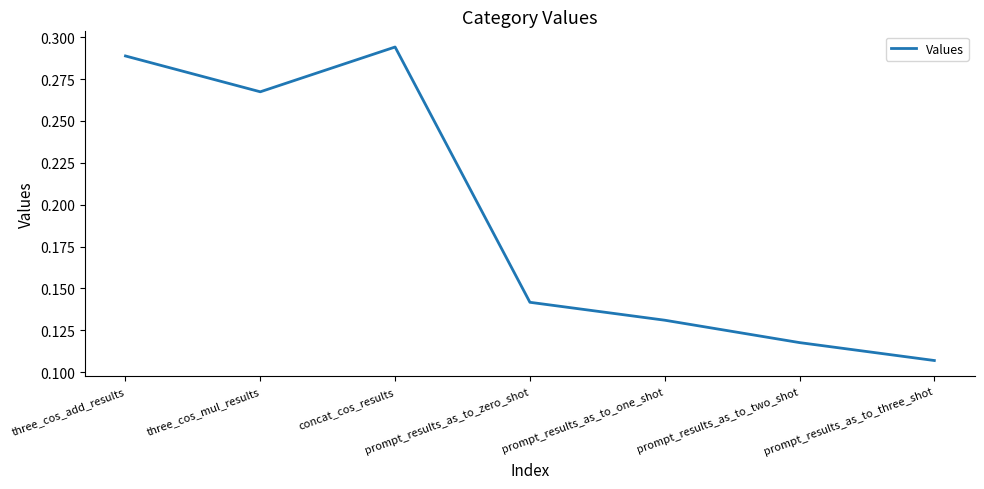

The chart shows a value of 0.2 at prompt_results_as_to_zero_shot. True or false?

False